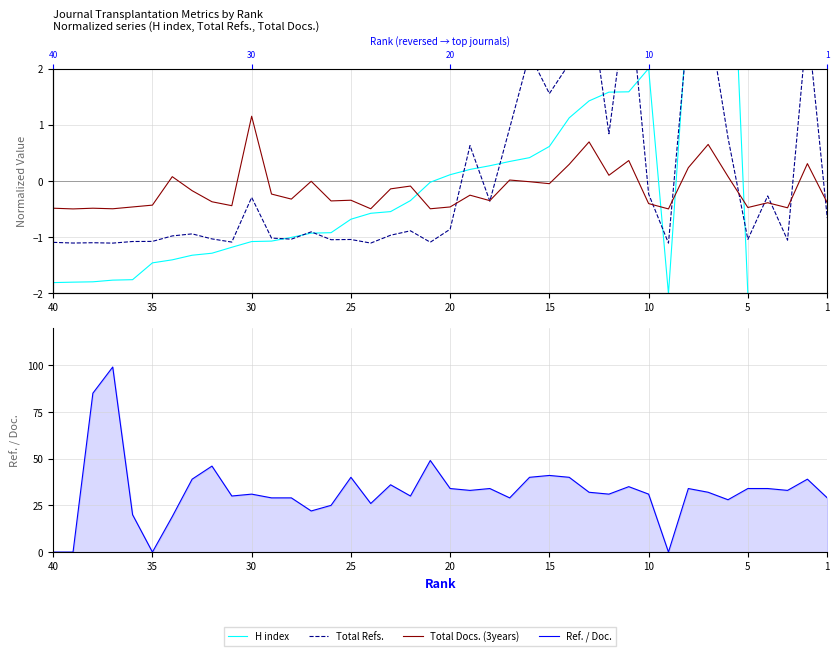

Rank the series by their maximum value, from lowest to highest.

Total Docs. (3years), Total Refs., H index, Ref. / Doc.